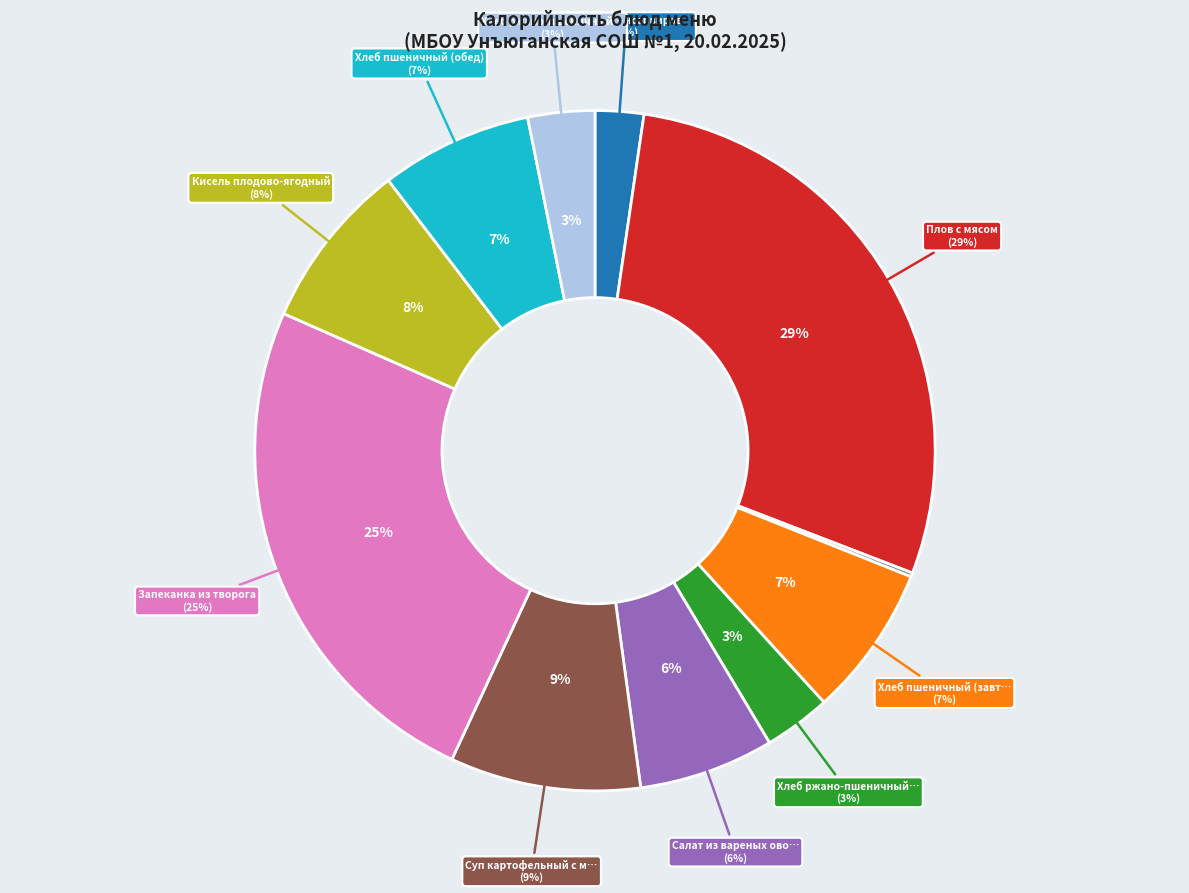

Rank the categories by value from lowest to highest.

Чай с лимоном, Кукуруза консервированная, Хлеб ржано-пшеничный (завтрак), Хлеб ржано-пшеничный (обед), Салат из вареных овощей, Хлеб пшеничный (завтрак), Хлеб пшеничный (обед), Кисель плодово-ягодный, Суп картофельный с макаронными, Запеканка из творога, Плов с мясом